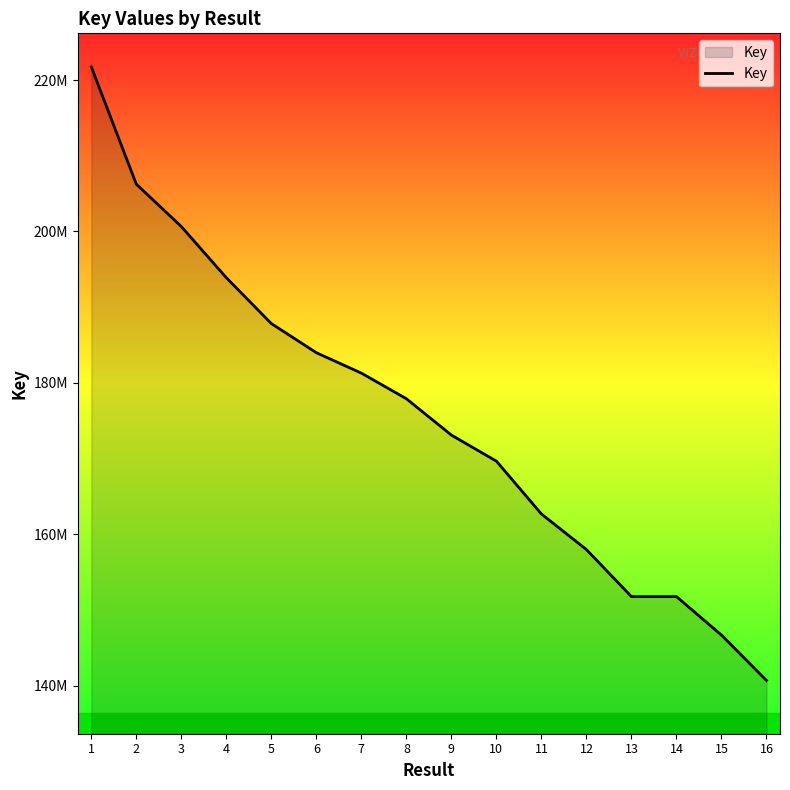

Which label corresponds to the smallest value in the chart?

16